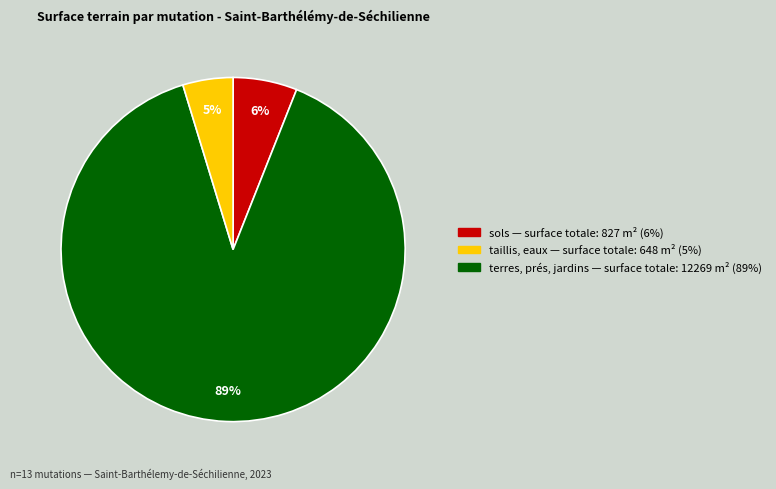

Is there any slice that represents more than half of the pie?

Yes